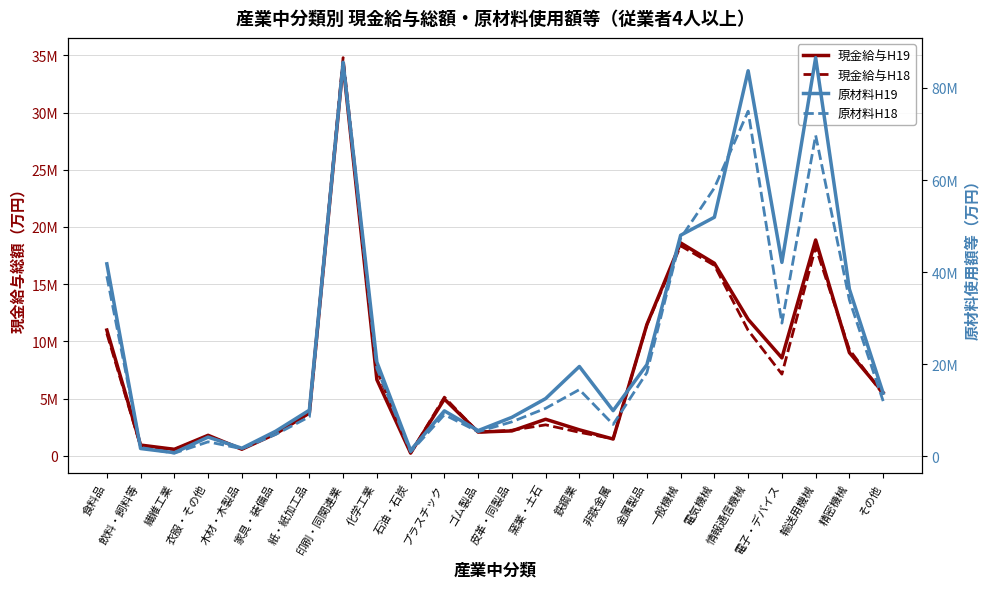

Where is the first local maximum for 原材料H19?

衣服・その他